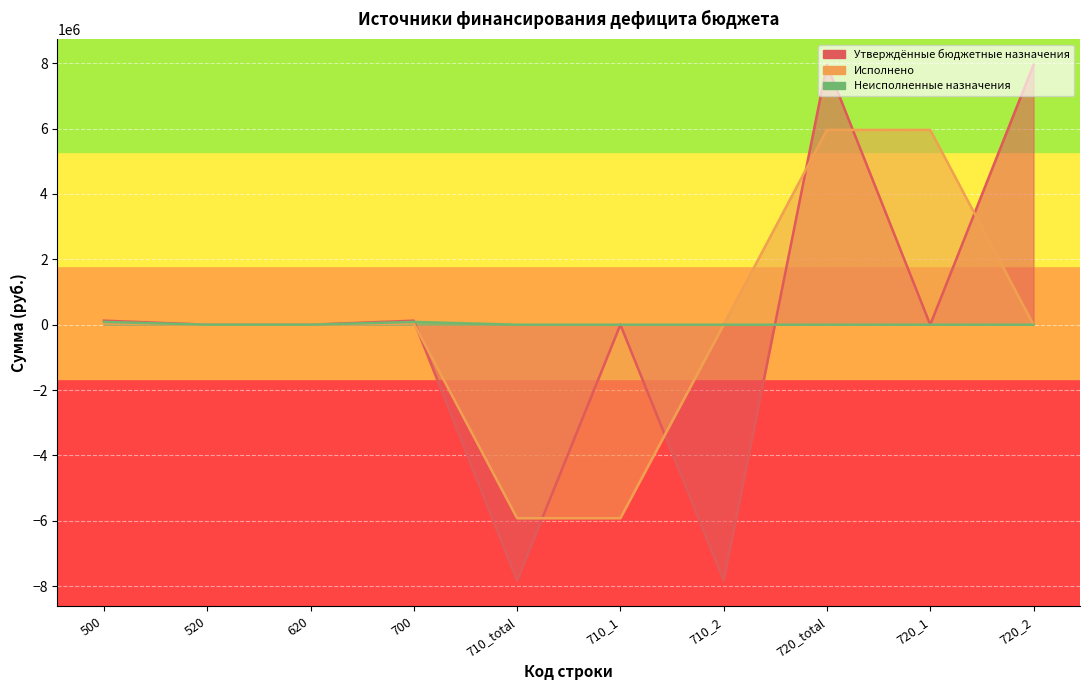

Where is Неисполненные назначения nearest to the value 42369?

520